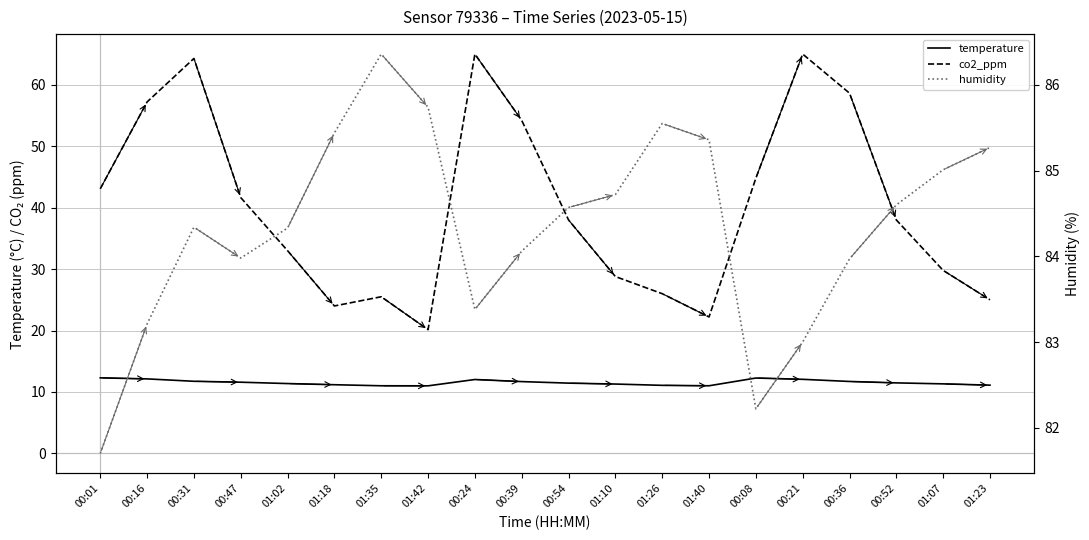

What is the value of the co2_ppm point at the 19th from the left?

29.8